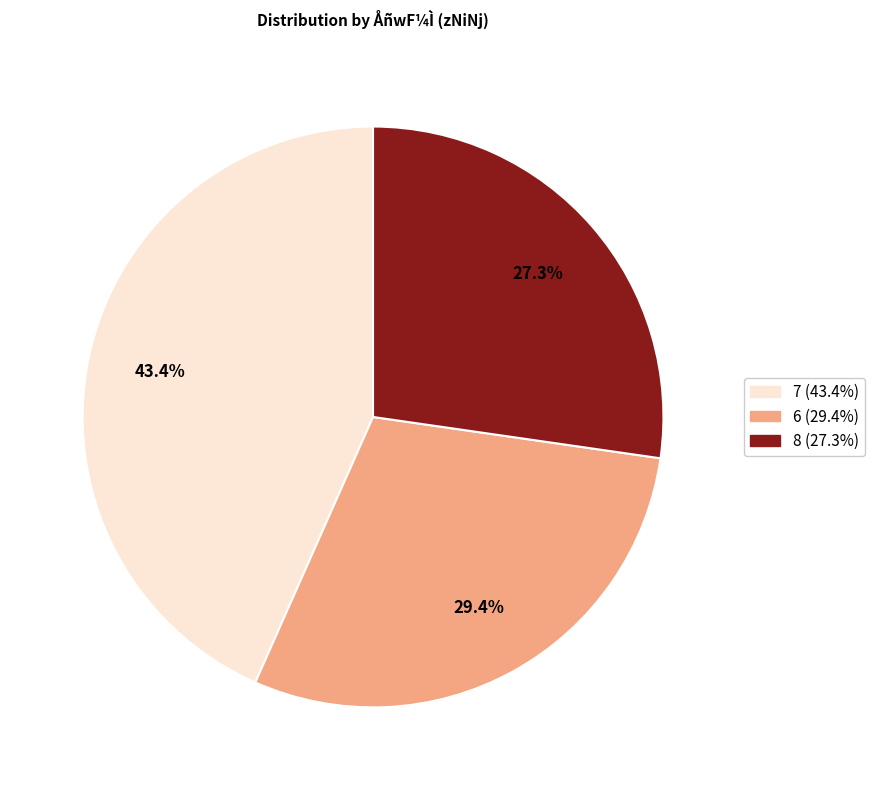

To the nearest percent, what portion does 7 represent?

43%